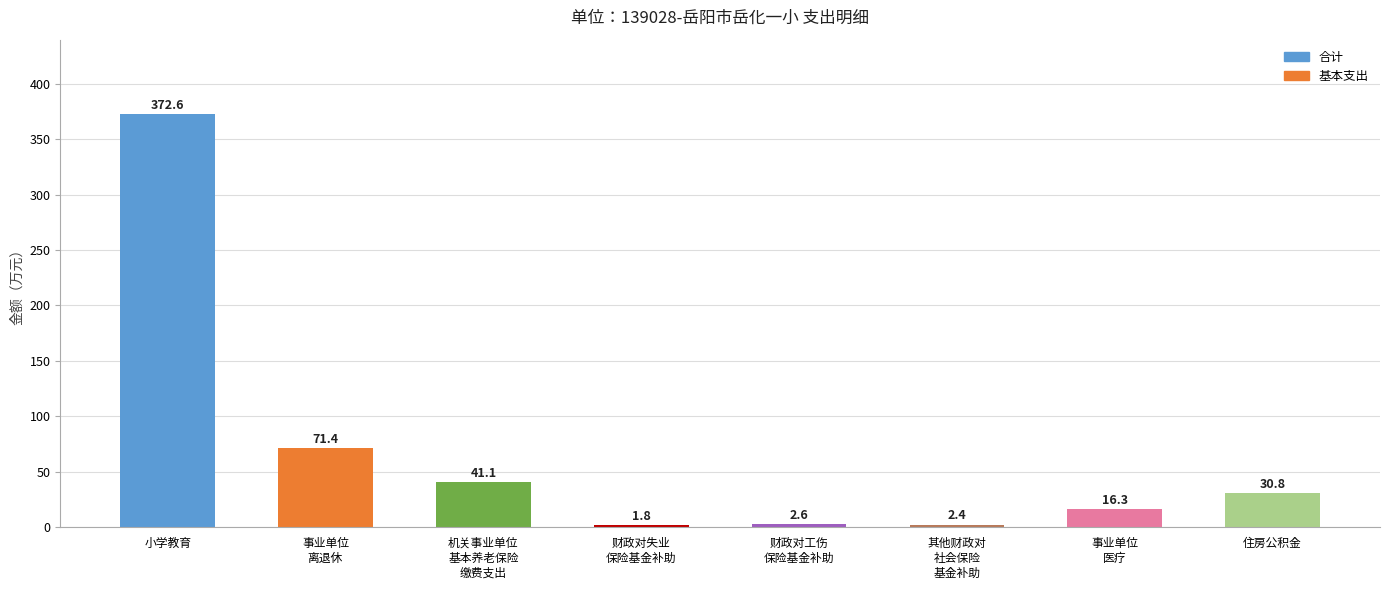

Where is the data nearest to the value 187?

事业单位
离退休